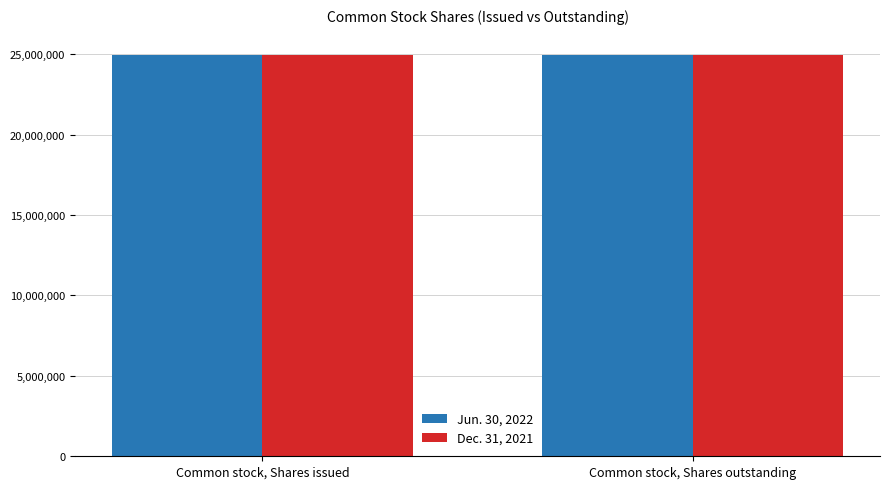

What is the average value of the Dec. 31, 2021 series?

24958252